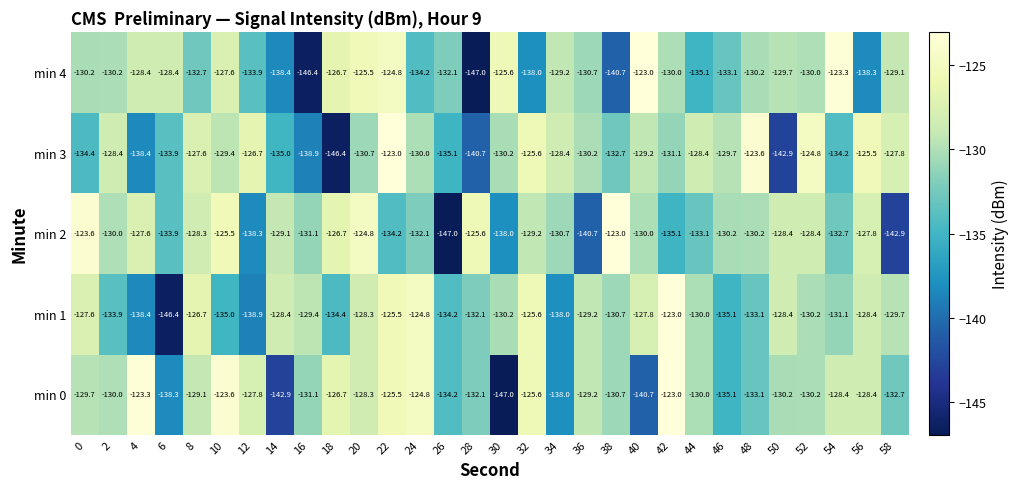

What is the spread (max minus min) of values at 42?

12.1